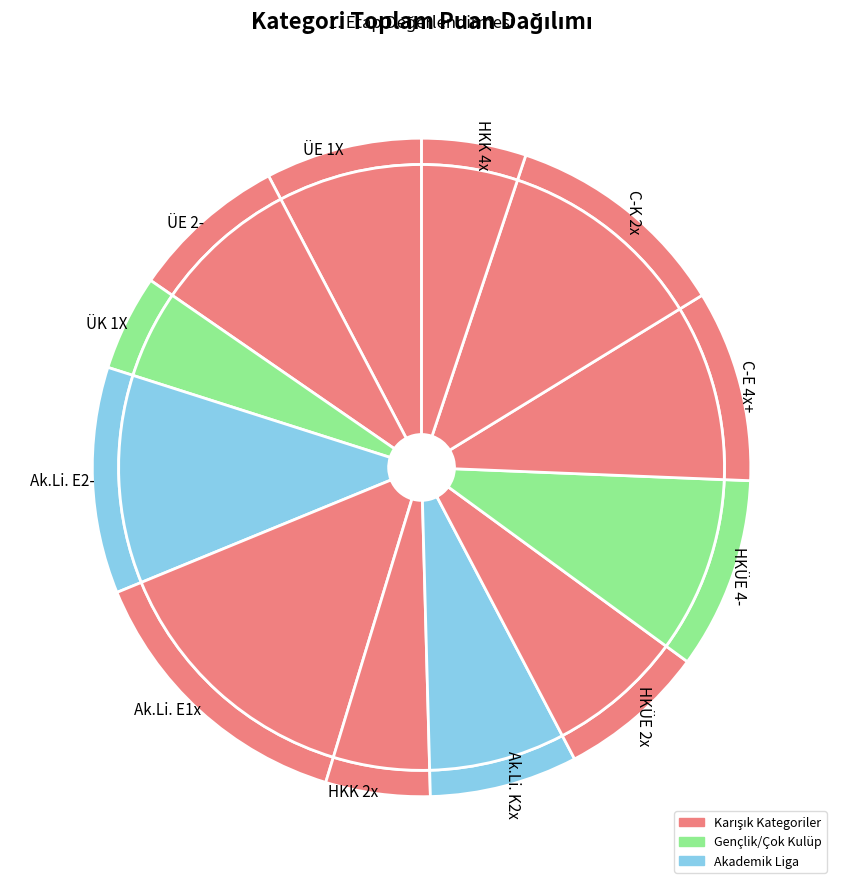

Between Ak.Li. K2x and HKK 4x, which is larger?

Ak.Li. K2x